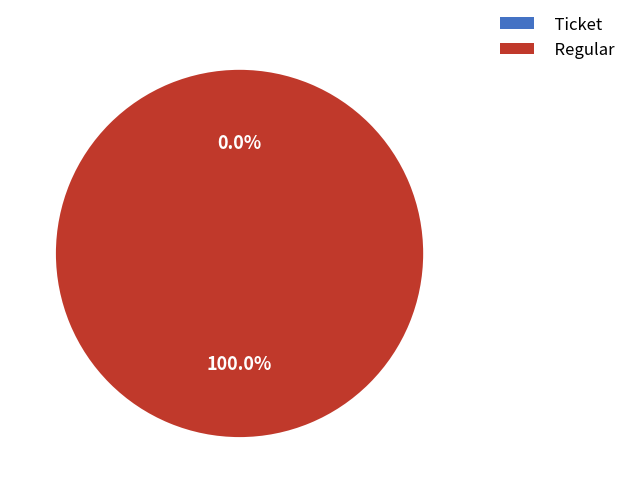

How many segments does this pie chart have?

2